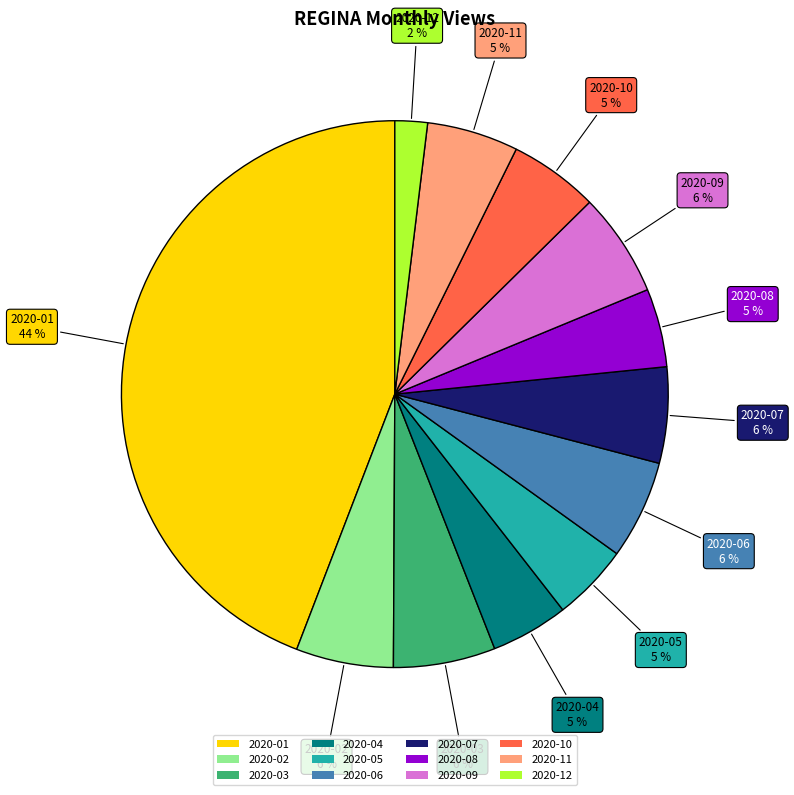

Is it true that 2020-07 is 16% of the pie?

False